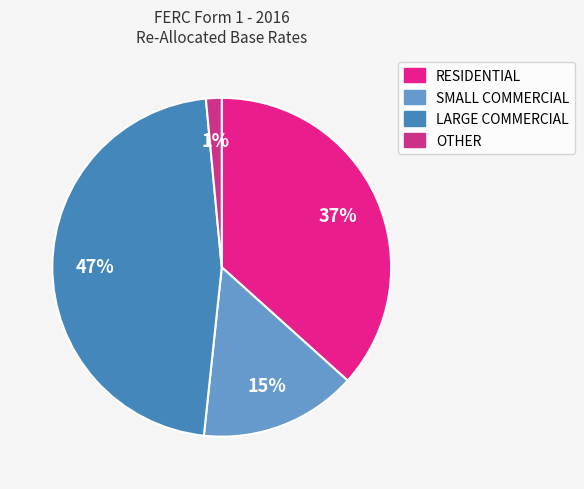

Is it true that OTHER is 1% of the pie?

True